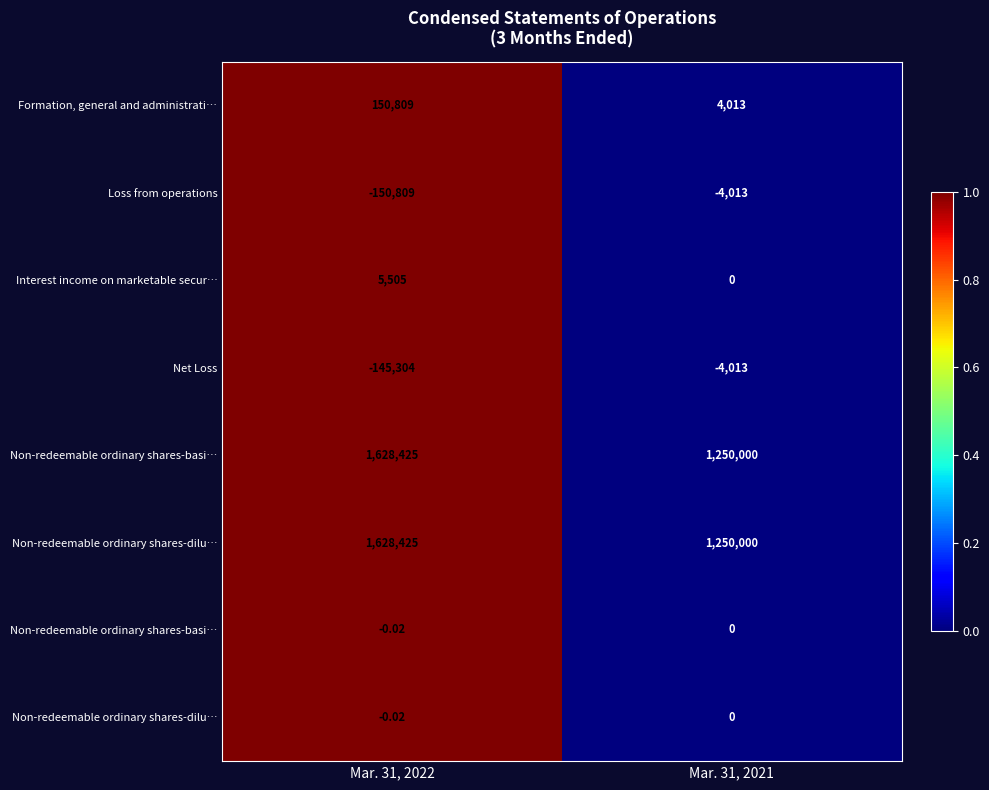

At which category is the sum across all series the highest?

Mar. 31, 2022